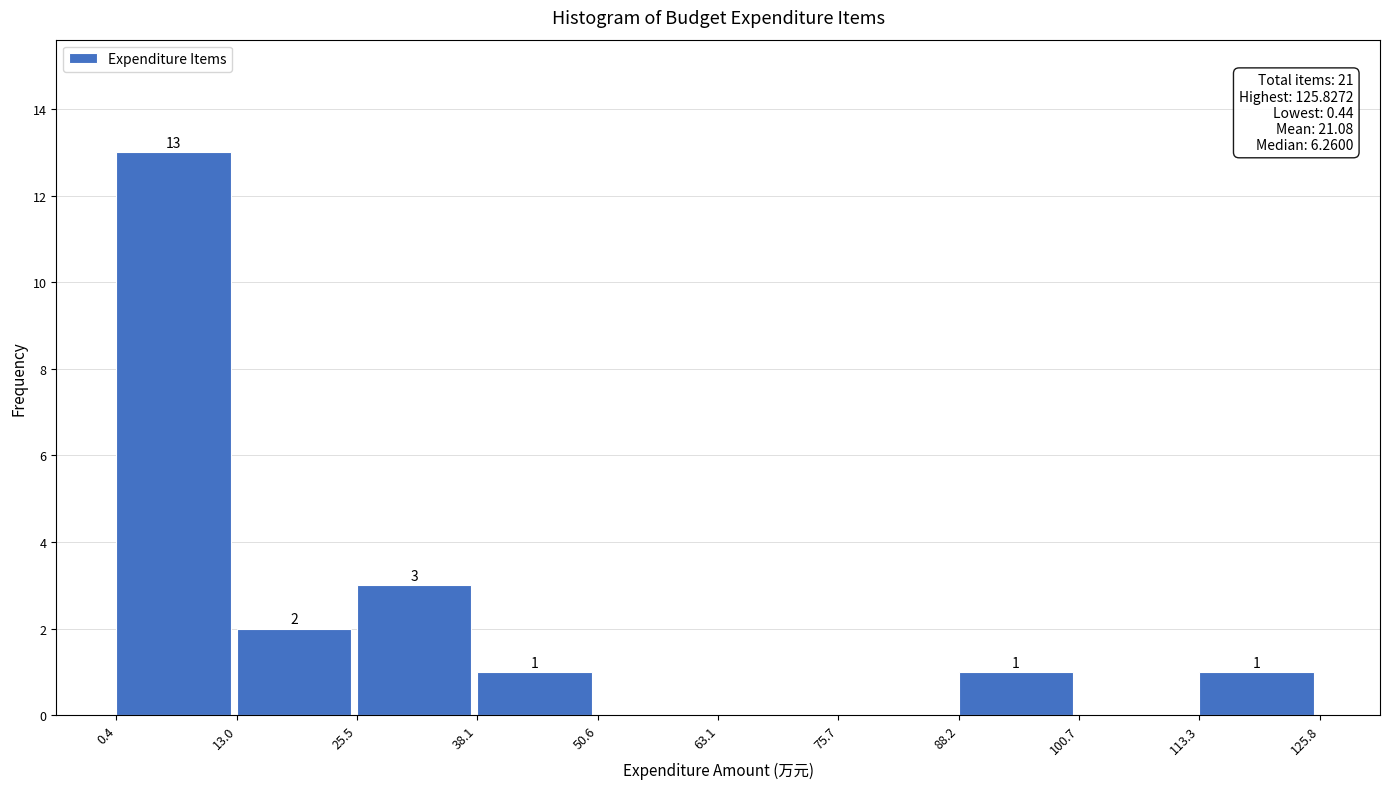

Over which range of the x-axis is the bar tallest?

0.4 to 13.0